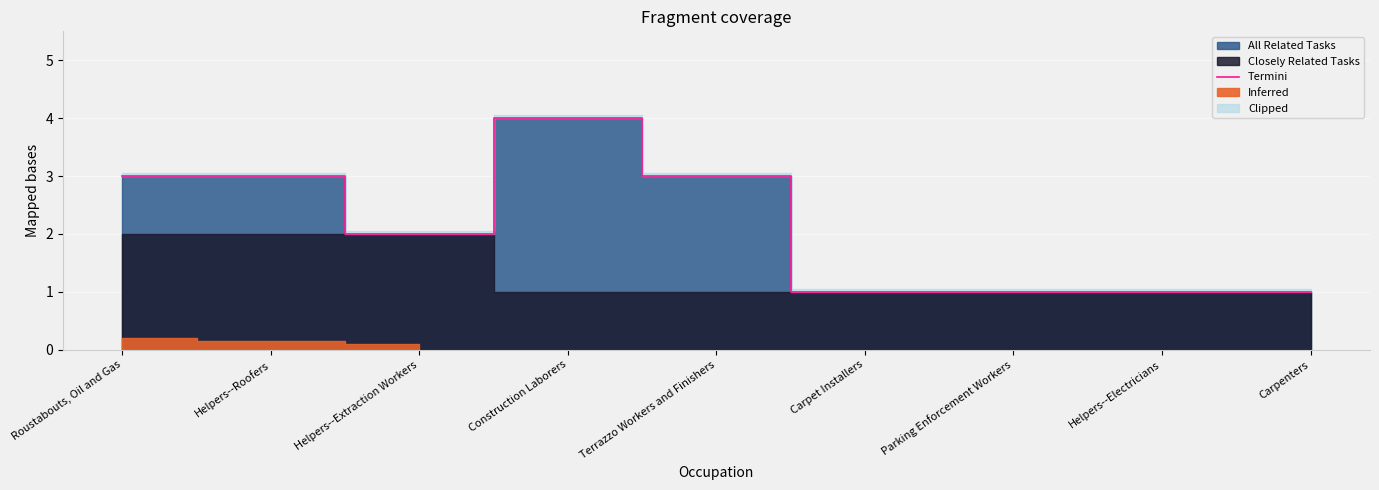

Reading left to right, extract all data points from this chart.

Roustabouts, Oil and Gas=3	Helpers--Roofers=3	Helpers--Extraction Workers=2	Construction Laborers=4	Terrazzo Workers and Finishers=3	Carpet Installers=1	Parking Enforcement Workers=1	Helpers--Electricians=1	Carpenters=1